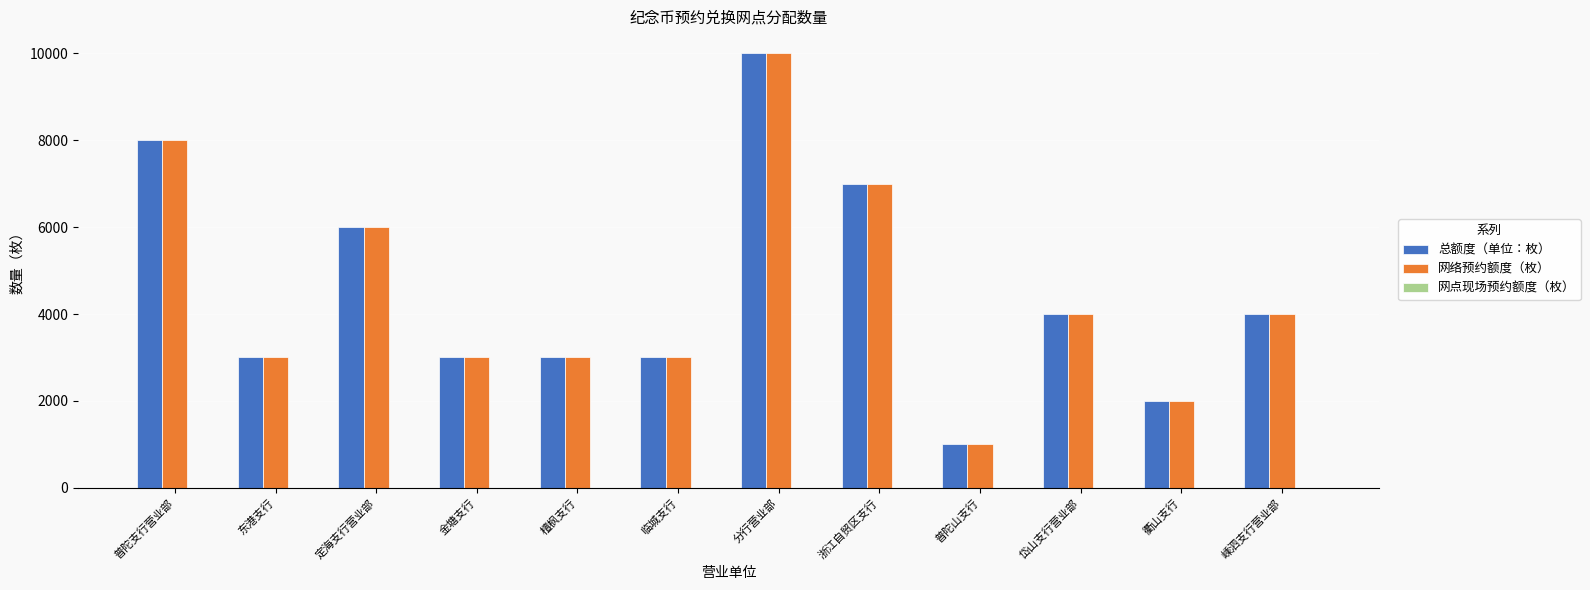

What is the difference between the maximum and second lowest values in the 网络预约额度（枚） series?

8000